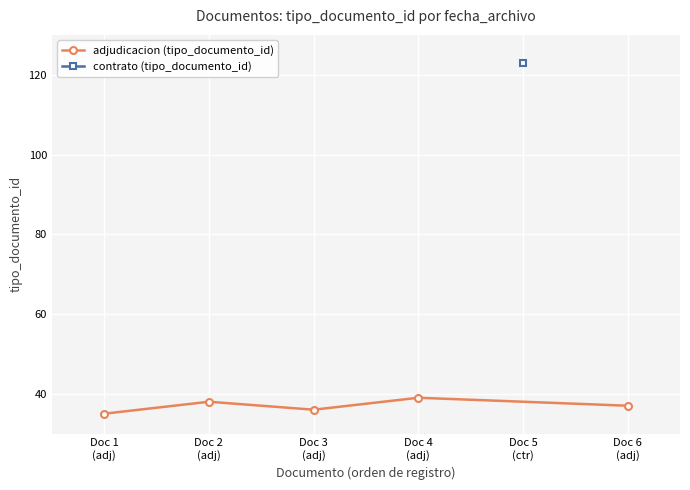

What is the value of the adjudicacion (tipo_documento_id) point at the 2nd from the left?

38